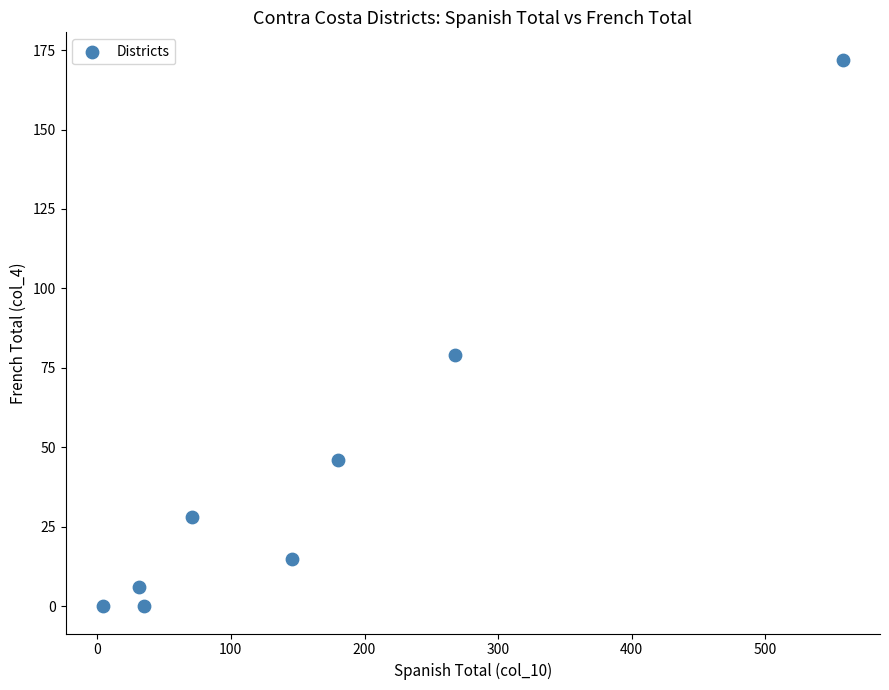

What Y value in the scatter plot is closest to 86?

79